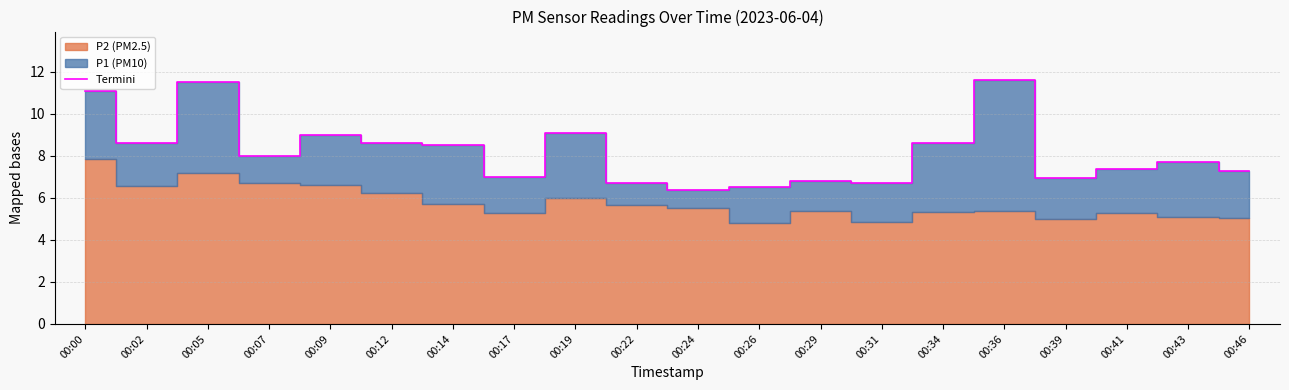

Reading left to right, what are all the values shown in this chart?

00:00=11.1	00:02=8.6	00:05=11.5	00:07=8.0	00:09=9.0	00:12=8.6	00:14=8.5	00:17=7.0	00:19=9.1	00:22=6.7	00:24=6.4	00:26=6.5	00:29=6.8	00:31=6.7	00:34=8.6	00:36=11.6	00:39=6.9	00:41=7.4	00:43=7.7	00:46=7.3